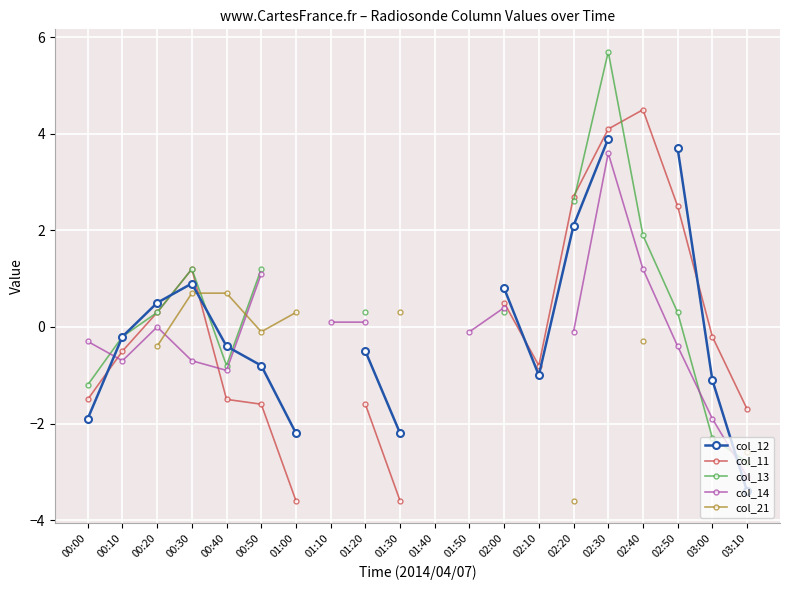

Is this an area chart (filled region under the line)?

No